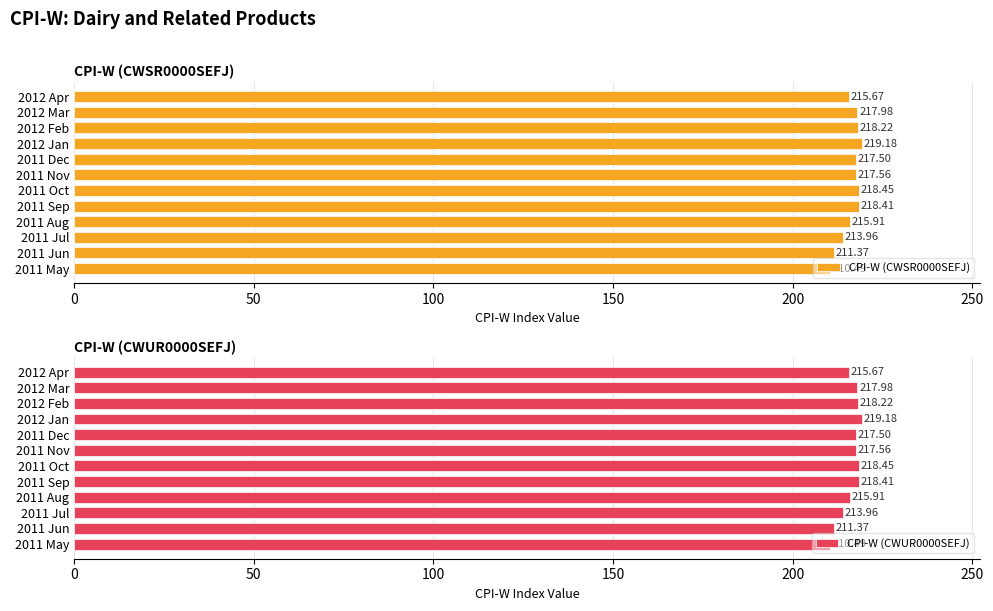

Which series has the largest total across all categories?

CPI-W (CWSR0000SEFJ)